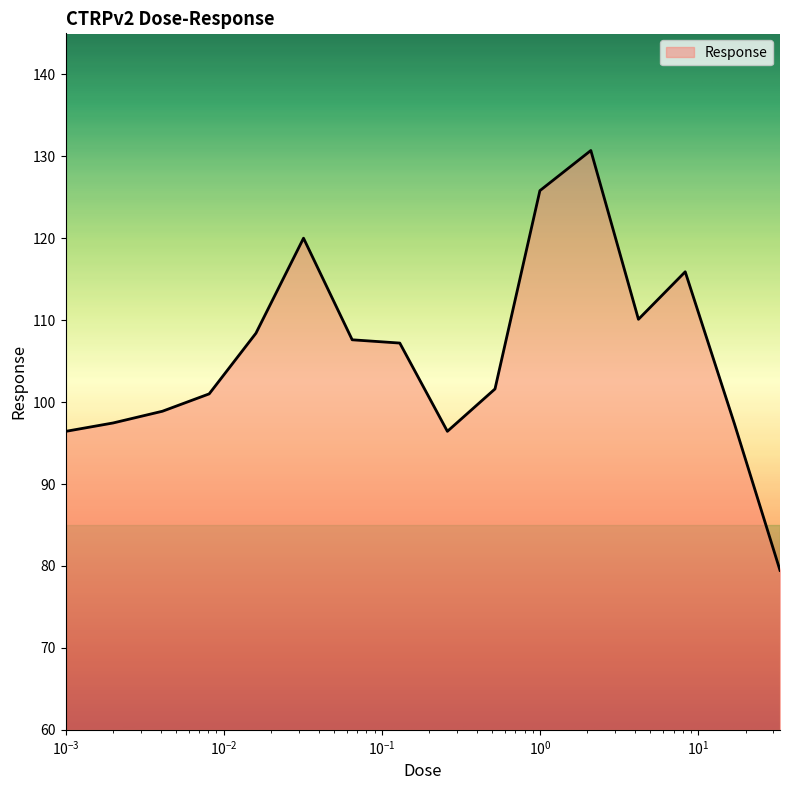

What is the maximum value shown in the chart?

130.7